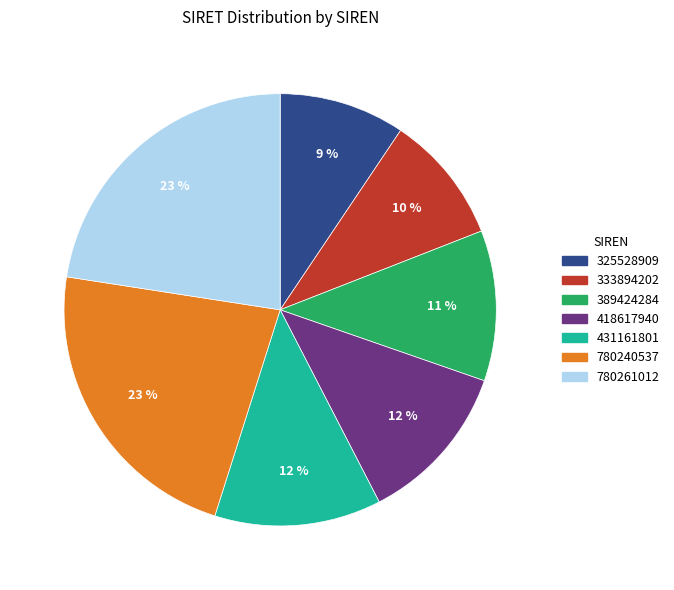

Combined, do 325528909 and 431161801 account for over 50%?

No